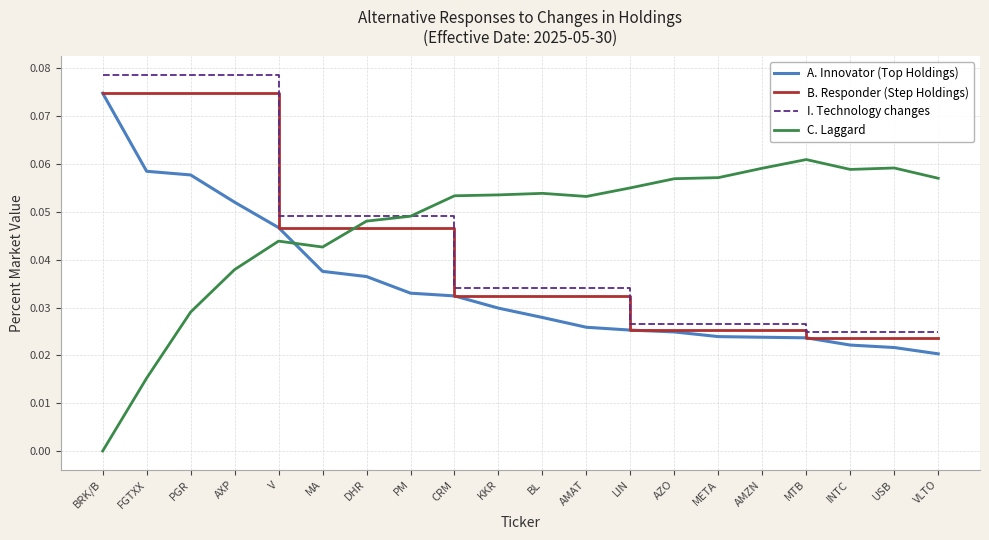

Is it true that C. Laggard equals 0.0 at MTB?

False